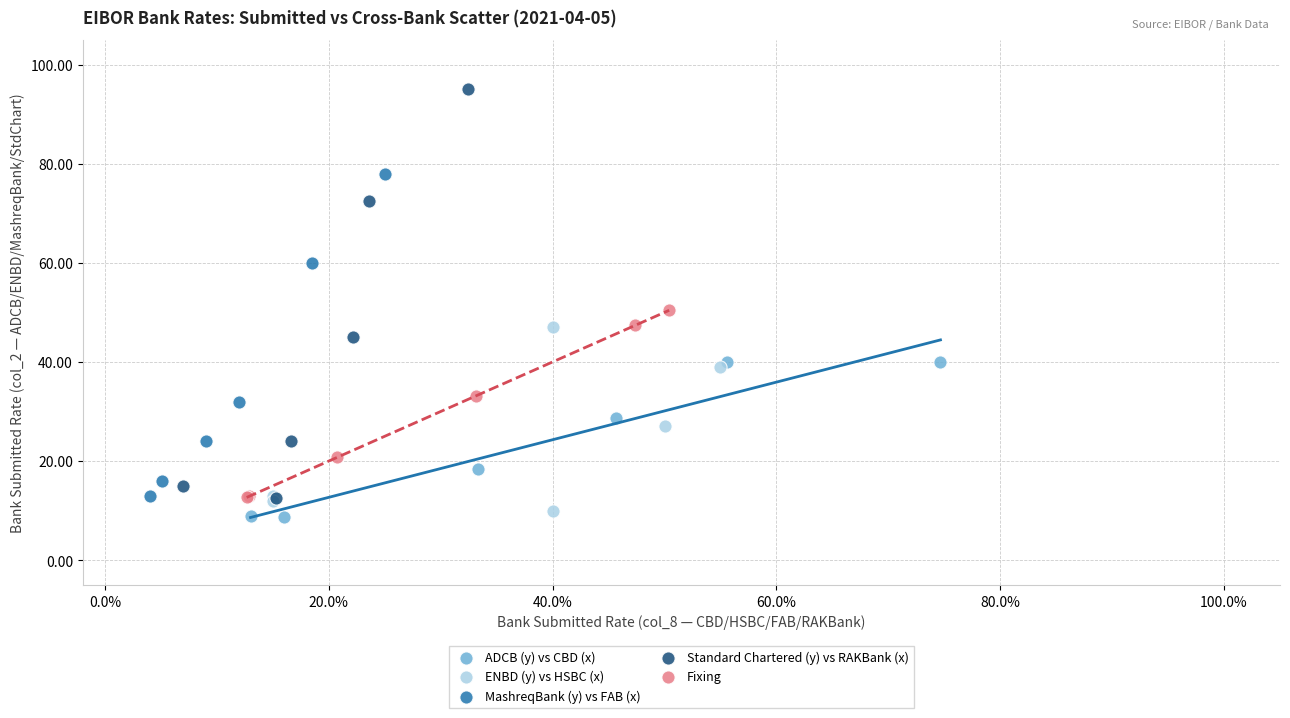

What are all the series names shown in the legend?

ADCB (y) vs CBD (x), ENBD (y) vs HSBC (x), MashreqBank (y) vs FAB (x), Standard Chartered (y) vs RAKBank (x), Fixing